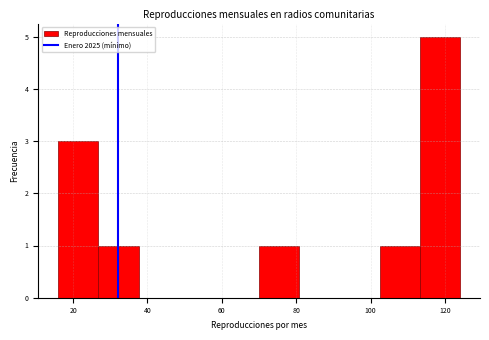

Reading left to right, transcribe this chart: for each bar, give the range it covers on the x-axis and its height. Neither the bar edges nor the heights are printed on the chart, so give them approximately, as read against the axes.

16.0 to 26.8: 3
26.8 to 37.6: 1
37.6 to 48.4: 0
48.4 to 59.2: 0
59.2 to 70.0: 0
70.0 to 80.8: 1
80.8 to 91.6: 0
91.6 to 102.4: 0
102.4 to 113.2: 1
113.2 to 124.0: 5